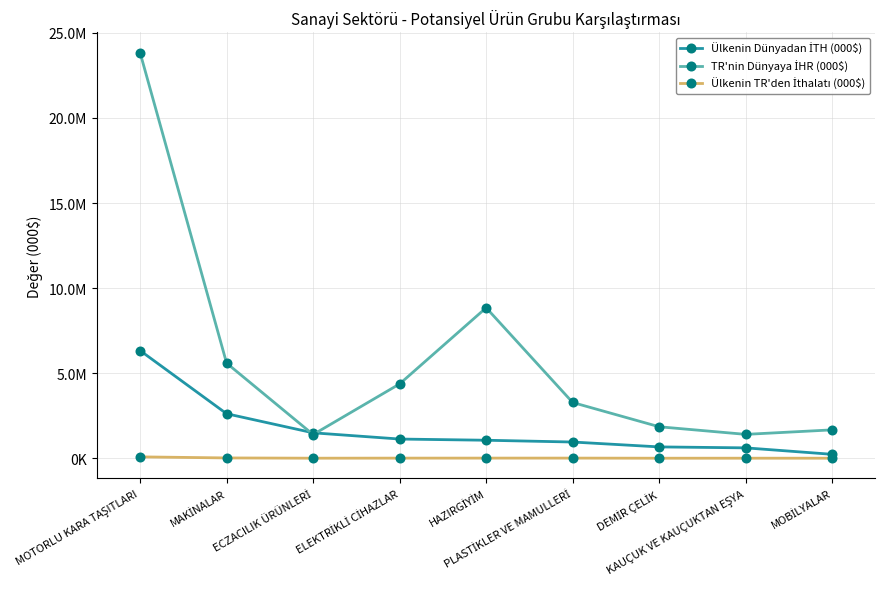

Does the chart have visible grid lines?

Yes